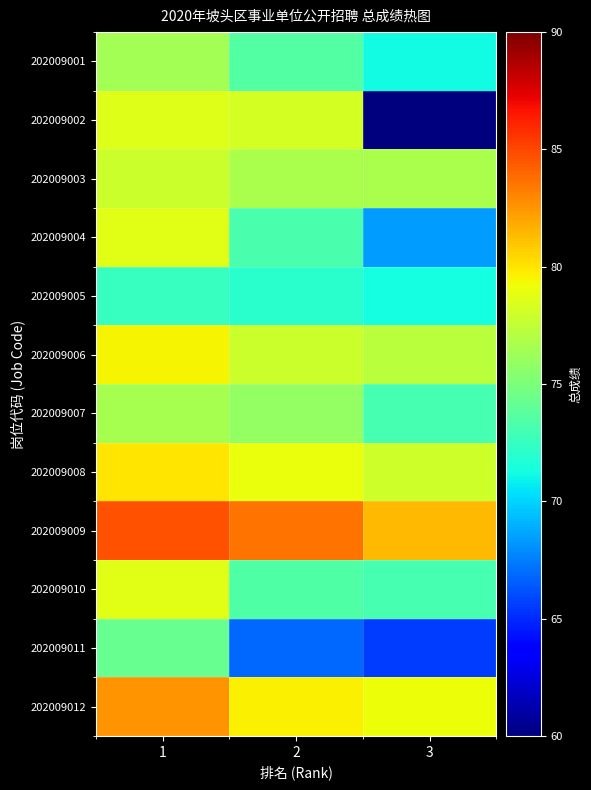

What is the total value across all series at 3?

863.8